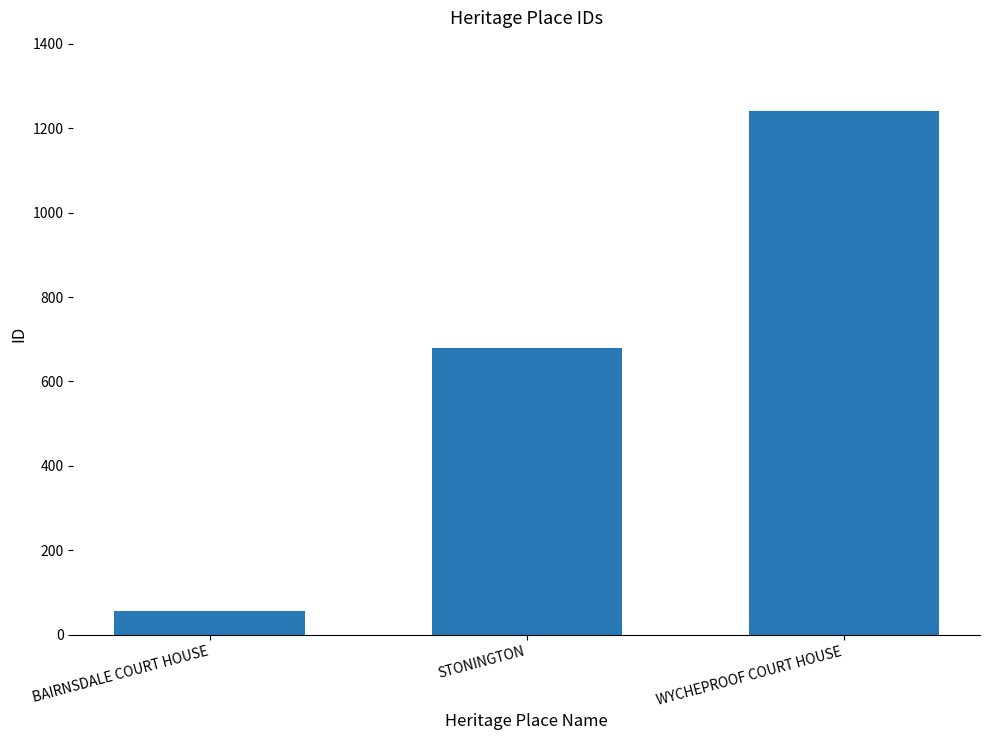

How many values are below 679?

1